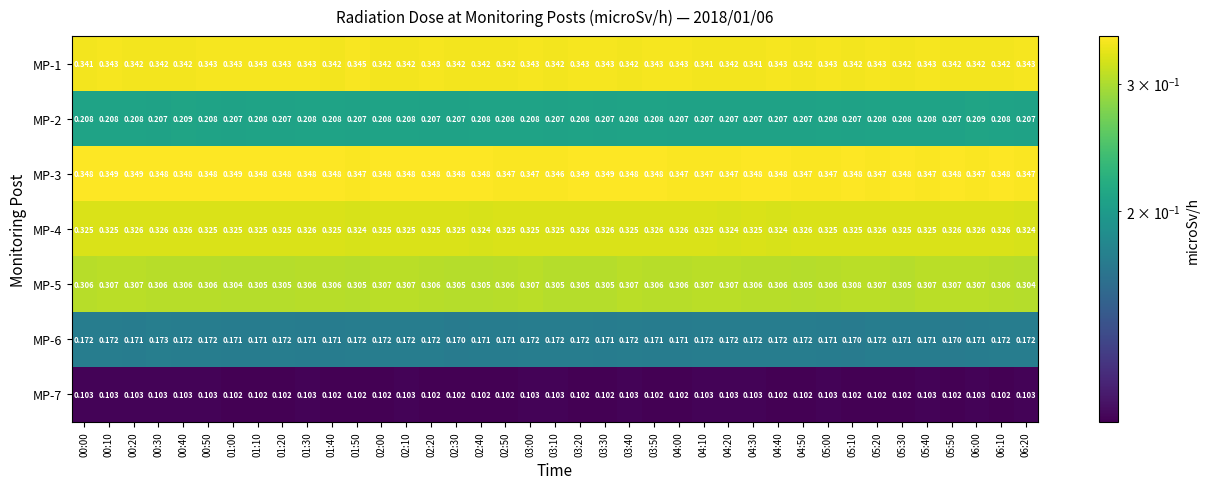

How many distinct data groups are displayed?

7